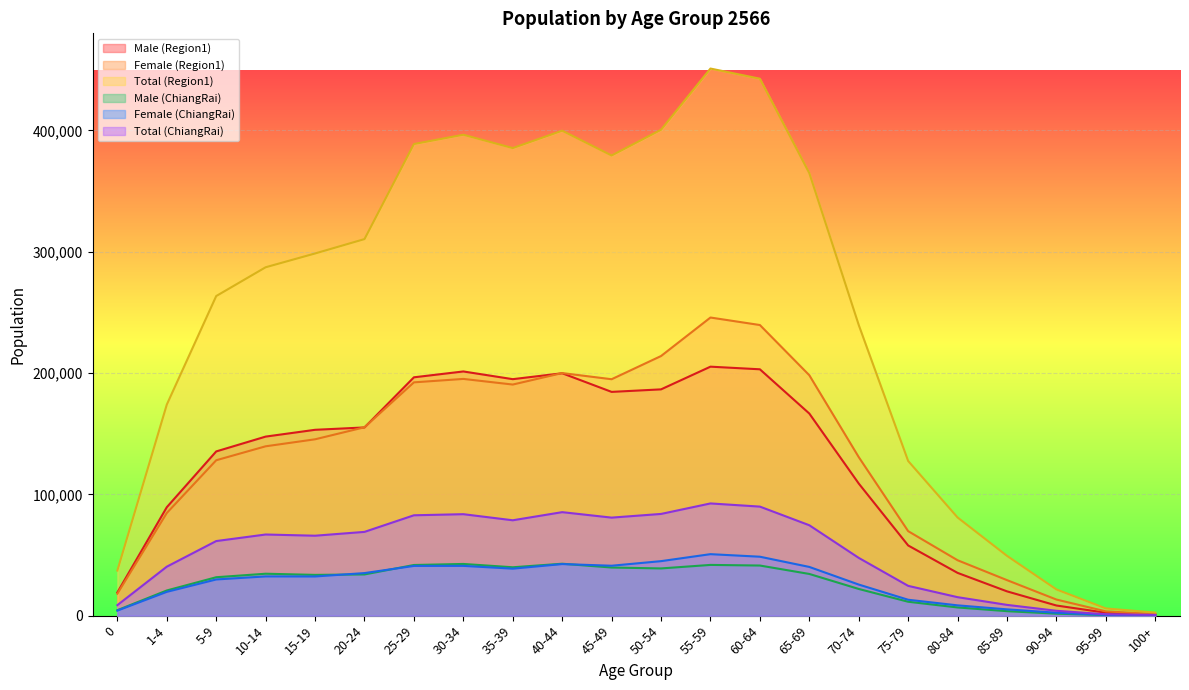

Which series ends up on top after the final intersection of Male (ChiangRai) and Female (ChiangRai)?

Female (ChiangRai)